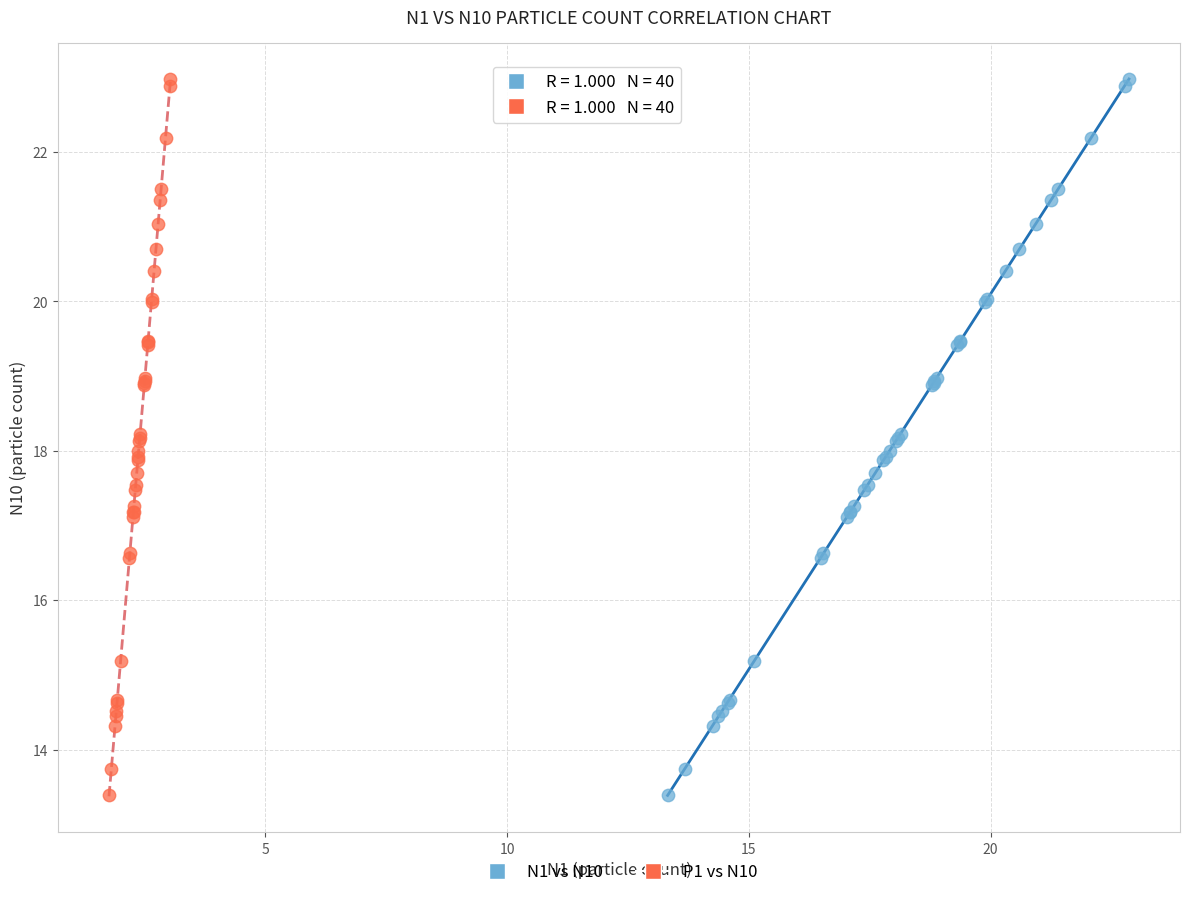

What are all the series names shown in the legend?

N1 vs N10, P1 vs N10